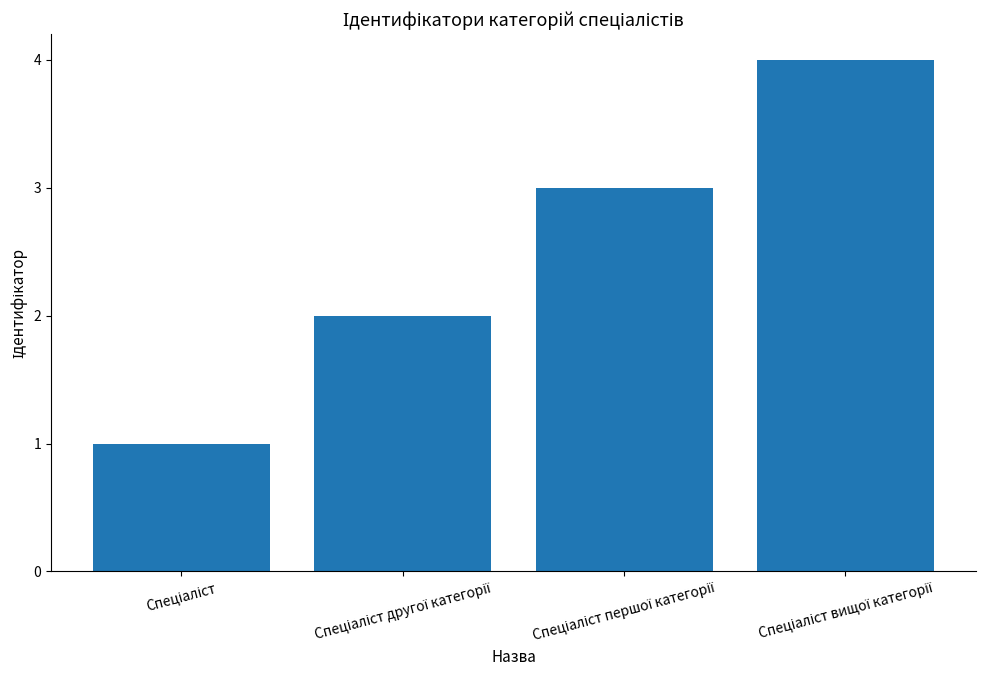

What is the sum of all values?

10